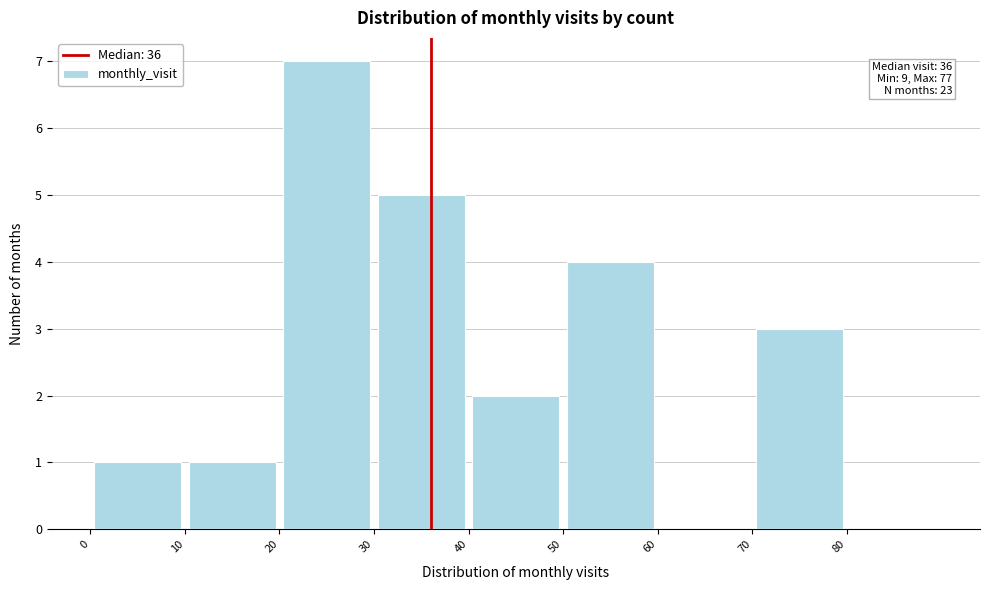

Which range on the x-axis has the tallest bar?

20 to 30